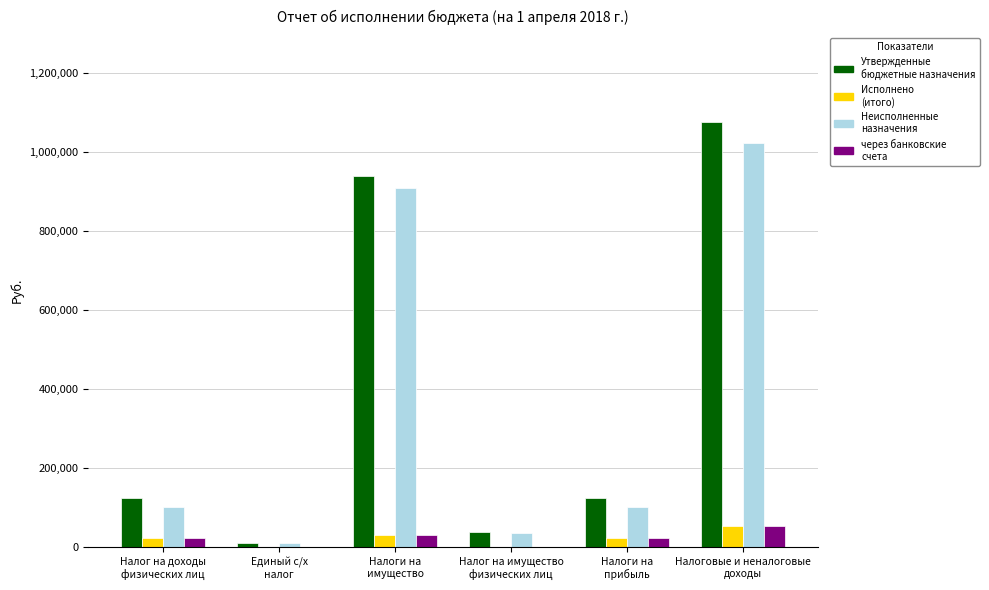

What is the sum of the через банковские счета values at Единый с/х
налог and Налог на имущество
физических лиц?

1865.4